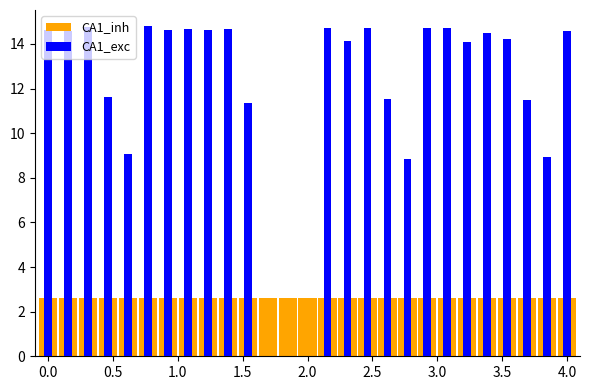

How many bars are there in each group?

2